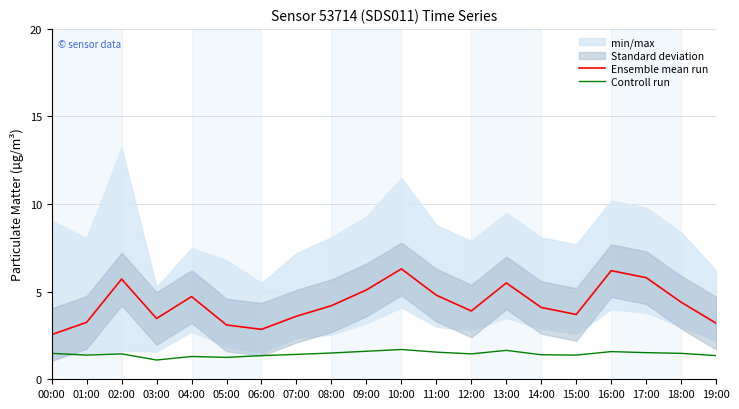

Reading right to left, what are all the values shown in this chart?

Ensemble mean run: 3.2	4.4	5.8	6.2	3.7	4.1	5.5	3.9	4.8	6.3	5.1	4.2	3.6	2.9	3.1	4.7	3.5	5.7	3.2	2.5
Controll run: 1.4	1.5	1.5	1.6	1.4	1.4	1.6	1.4	1.6	1.7	1.6	1.5	1.4	1.4	1.2	1.3	1.1	1.4	1.4	1.5